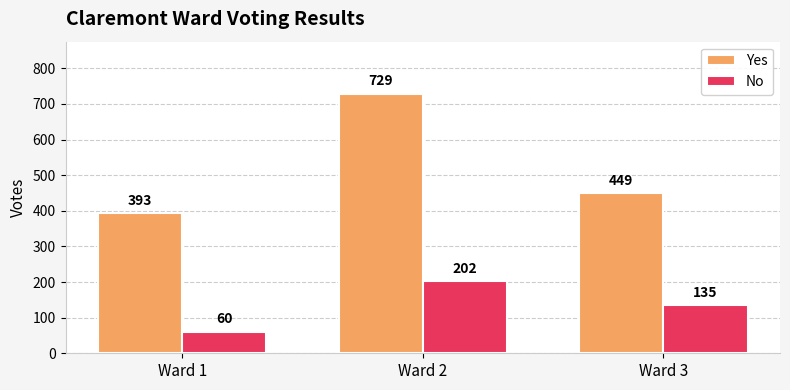

What is the smallest value displayed?

60